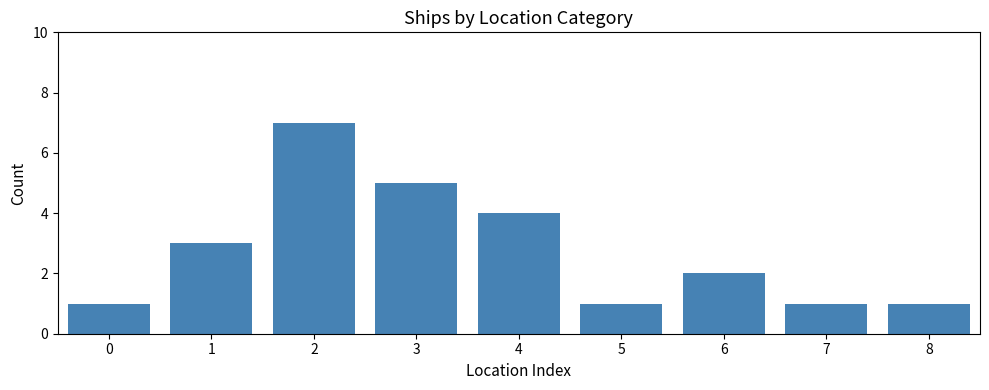

What value does the data have at 7?

1